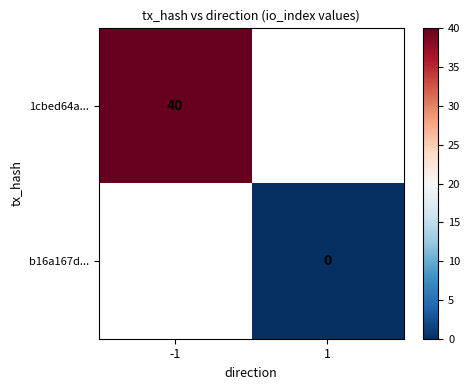

Is it true that 1cbed64a... equals 40 at -1?

True